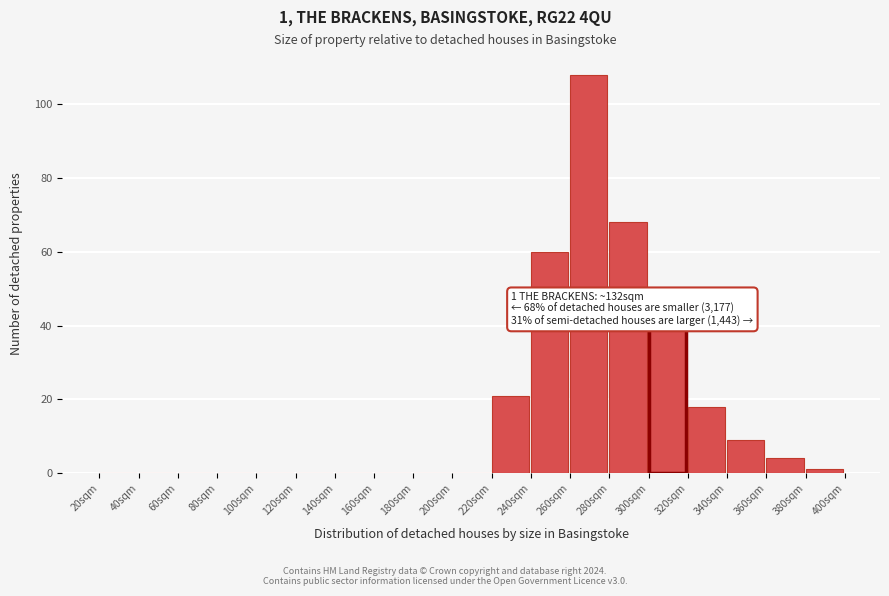

Reading left to right, transcribe all the data shown in this chart.

20sqm=0	40sqm=0	60sqm=0	80sqm=0	100sqm=0	120sqm=0	140sqm=0	160sqm=0	180sqm=0	200sqm=0	220sqm=21	240sqm=60	260sqm=108	280sqm=68	300sqm=39	320sqm=18	340sqm=9	360sqm=4	380sqm=1